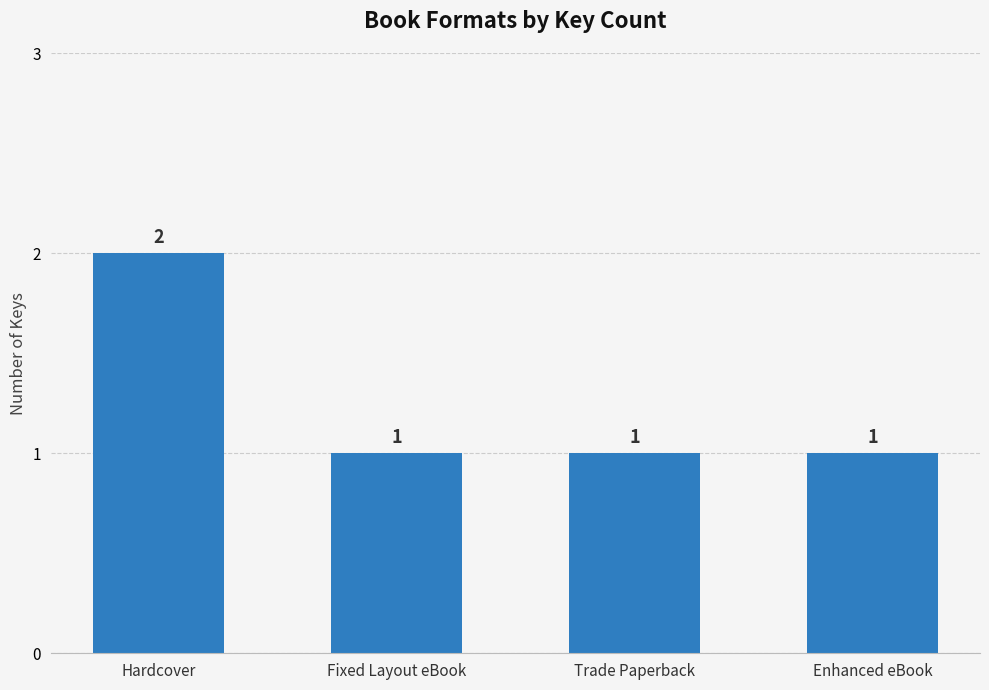

Reading right to left, transcribe all the data shown in this chart.

1	1	1	2